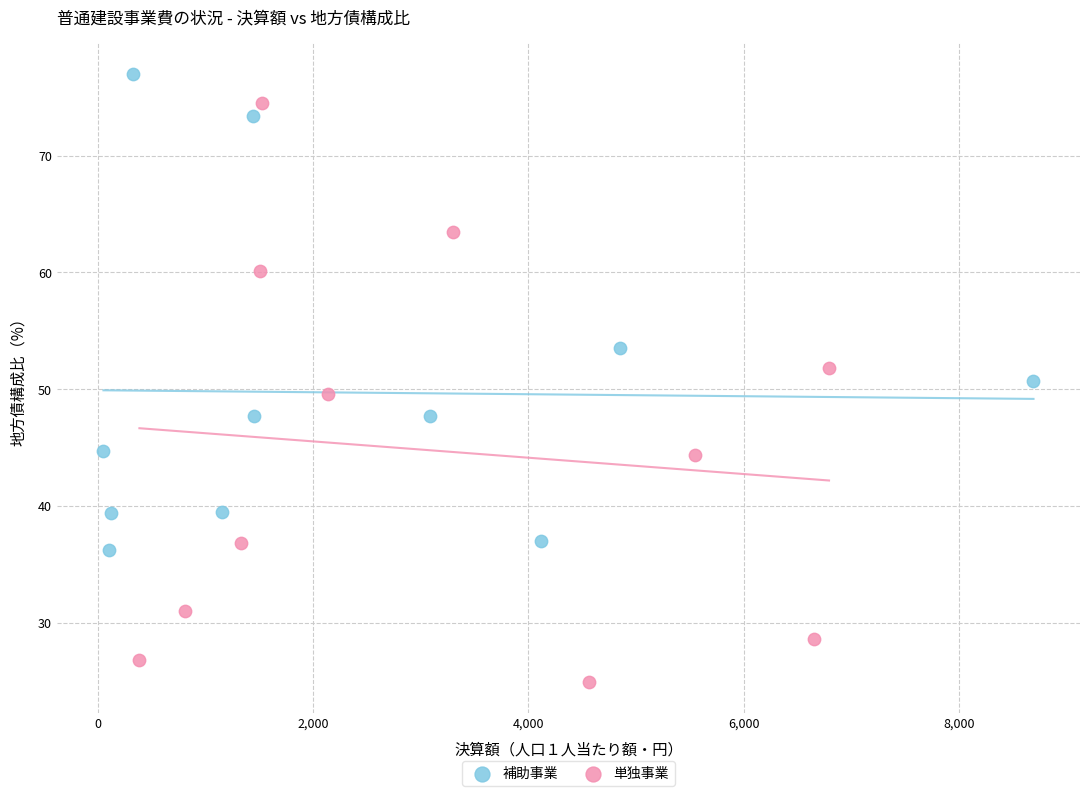

Which series has the widest spread of Y values?

単独事業